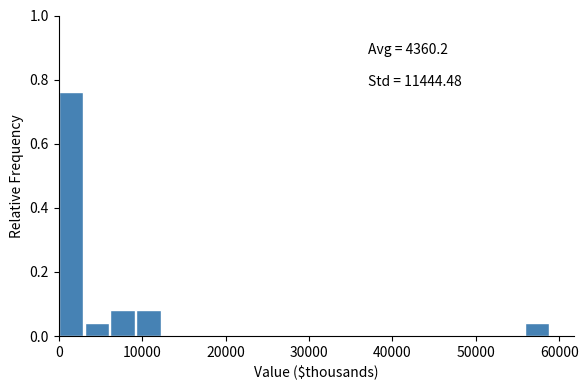

Read against the x-axis, roughly where is the centre of the tallest bar?

1000